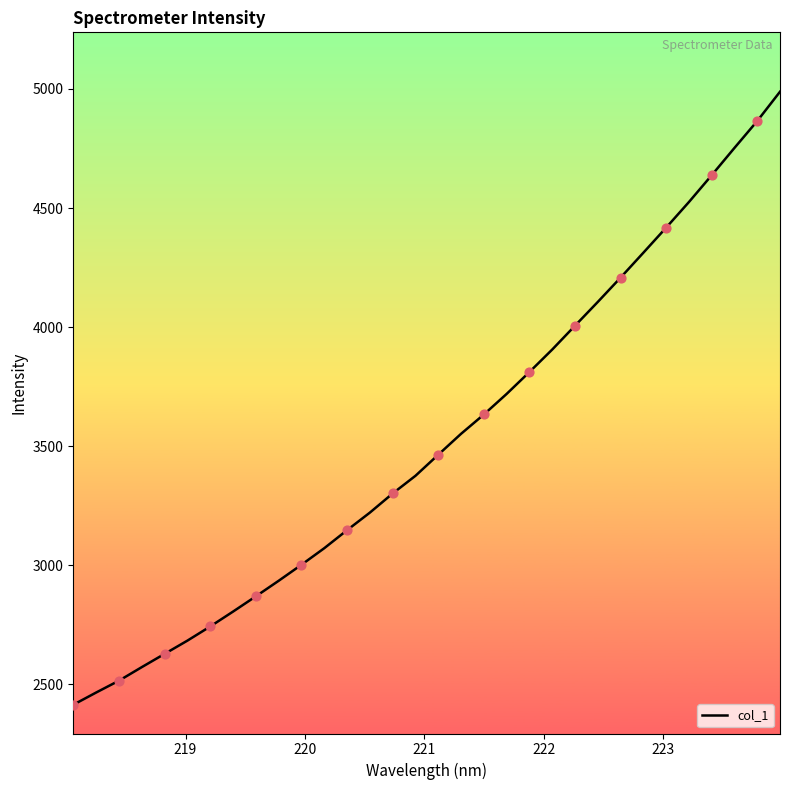

What is the minimum value shown in the chart?

2413.7